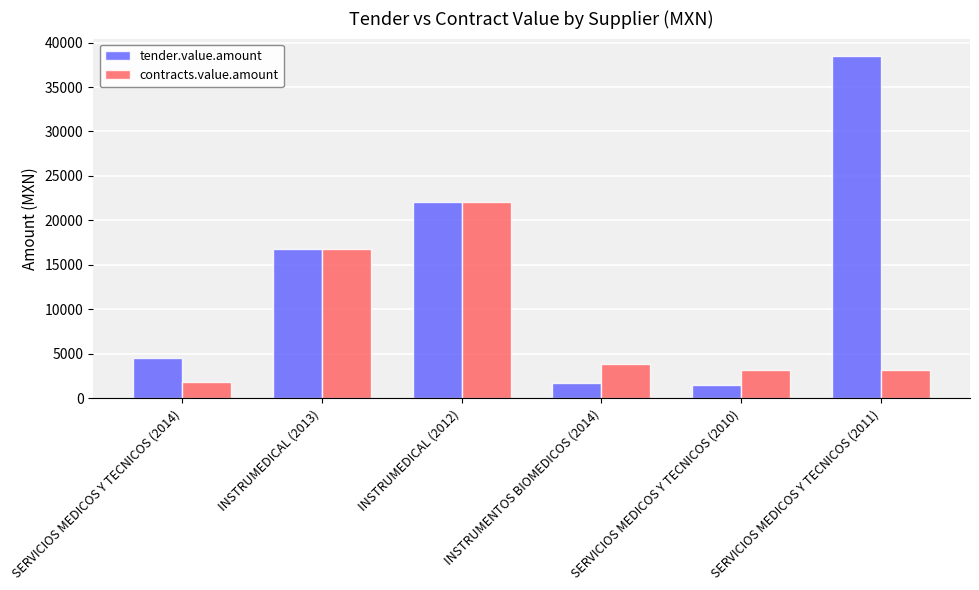

Reading right to left, transcribe all the data shown in this chart.

tender.value.amount: 38523.6	1450.0	1740.0	22086.4	16820.0	4547.2
contracts.value.amount: 3224.8	3224.8	3828.0	22086.4	16820.0	1856.0